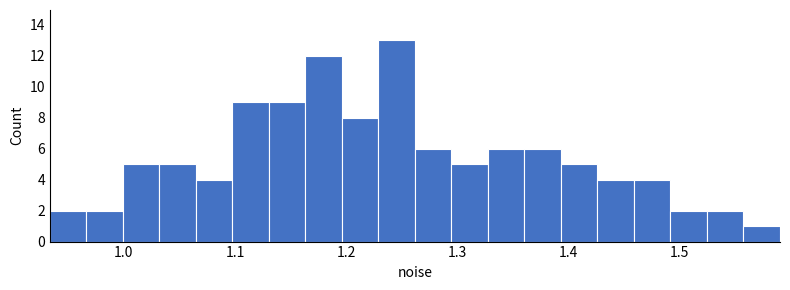

Around what value on the x-axis is the tallest bar? Give the approximate position of its centre, as read against the axis.

1.25